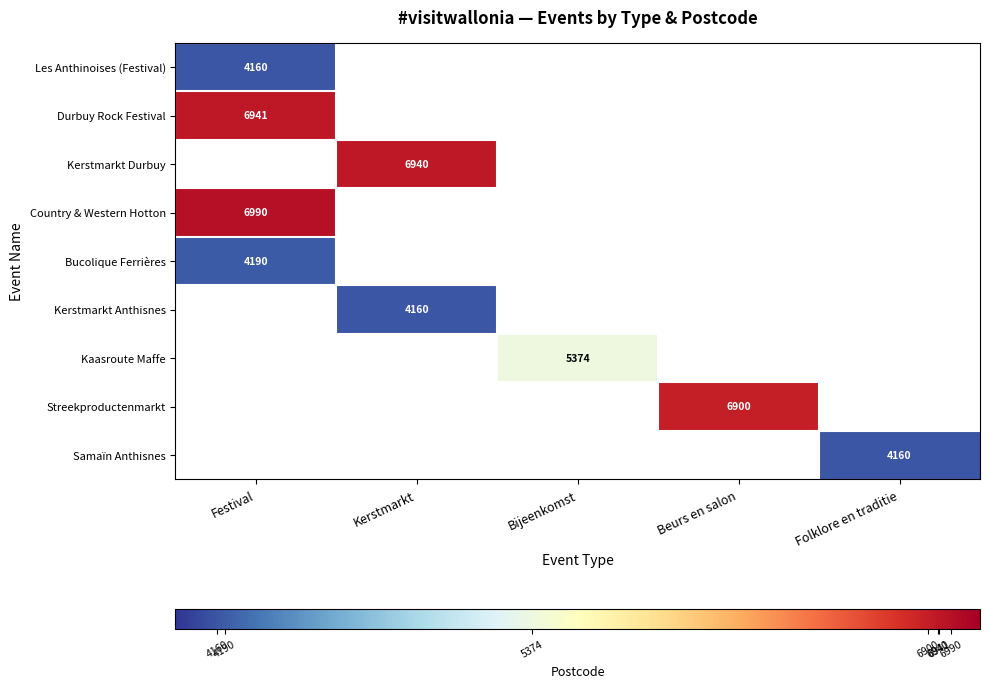

The value of Kaasroute Maffe at Bijeenkomst is 5374. True or false?

True